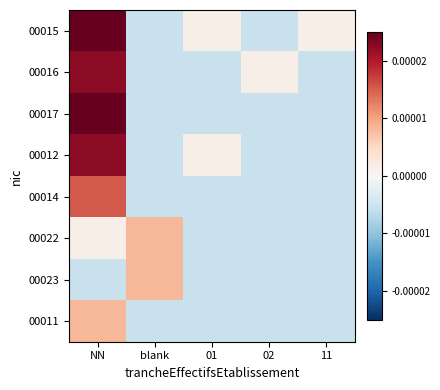

Which has a higher value, blank or 01?

01